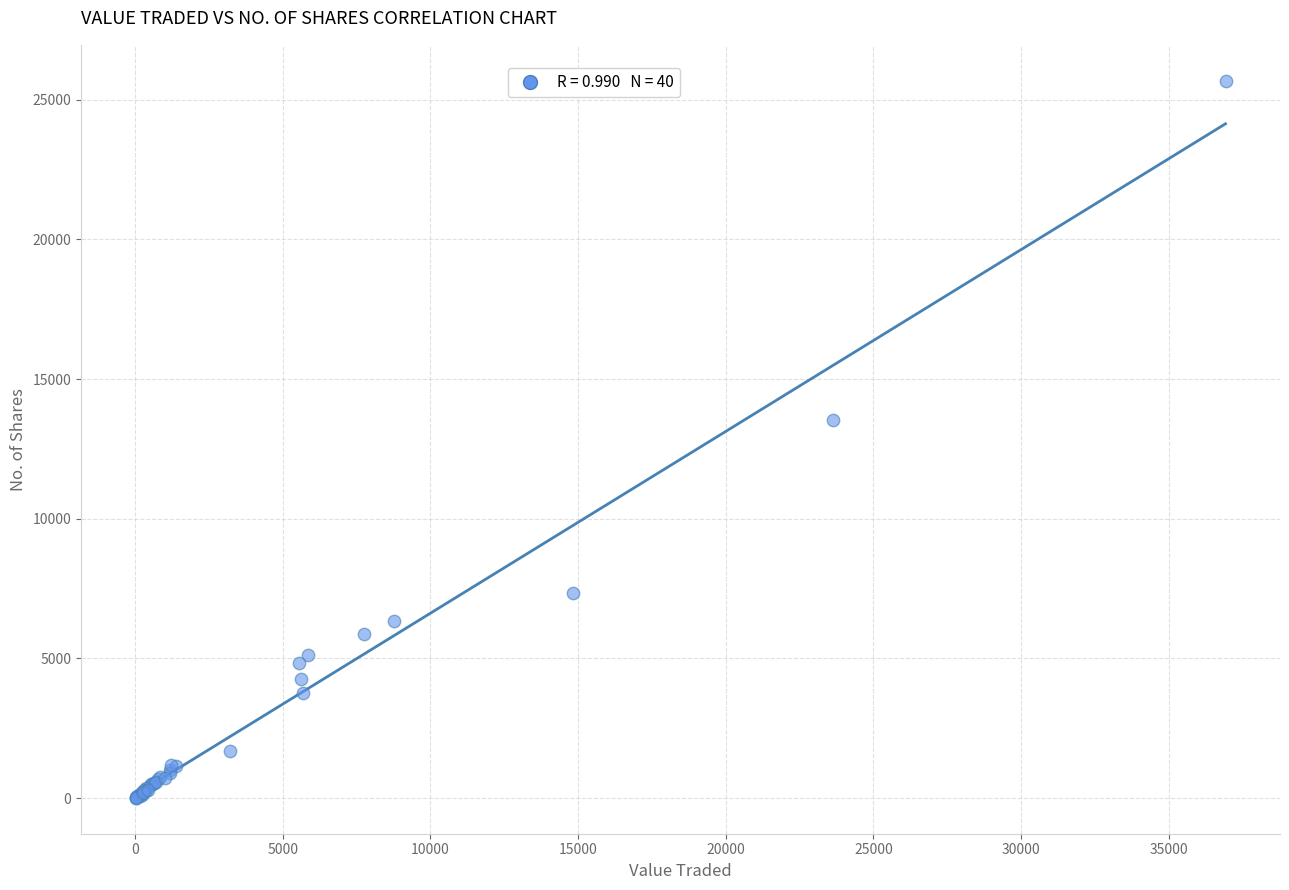

What Y value in the scatter plot is closest to 12845?

13543